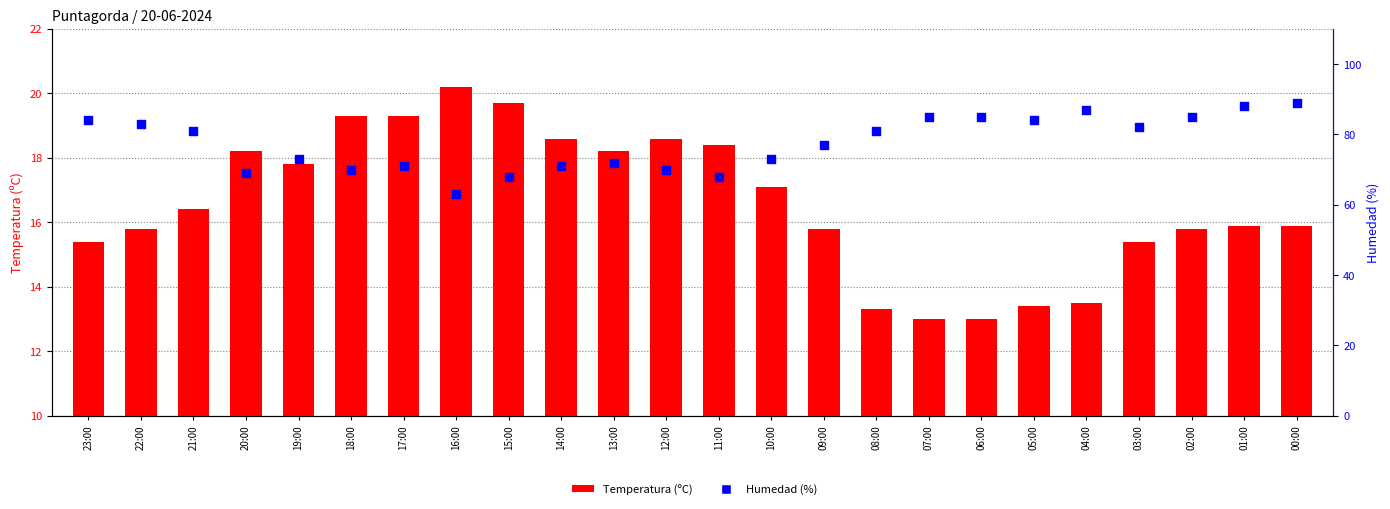

At how many categories does at least one series exceed 28?

24